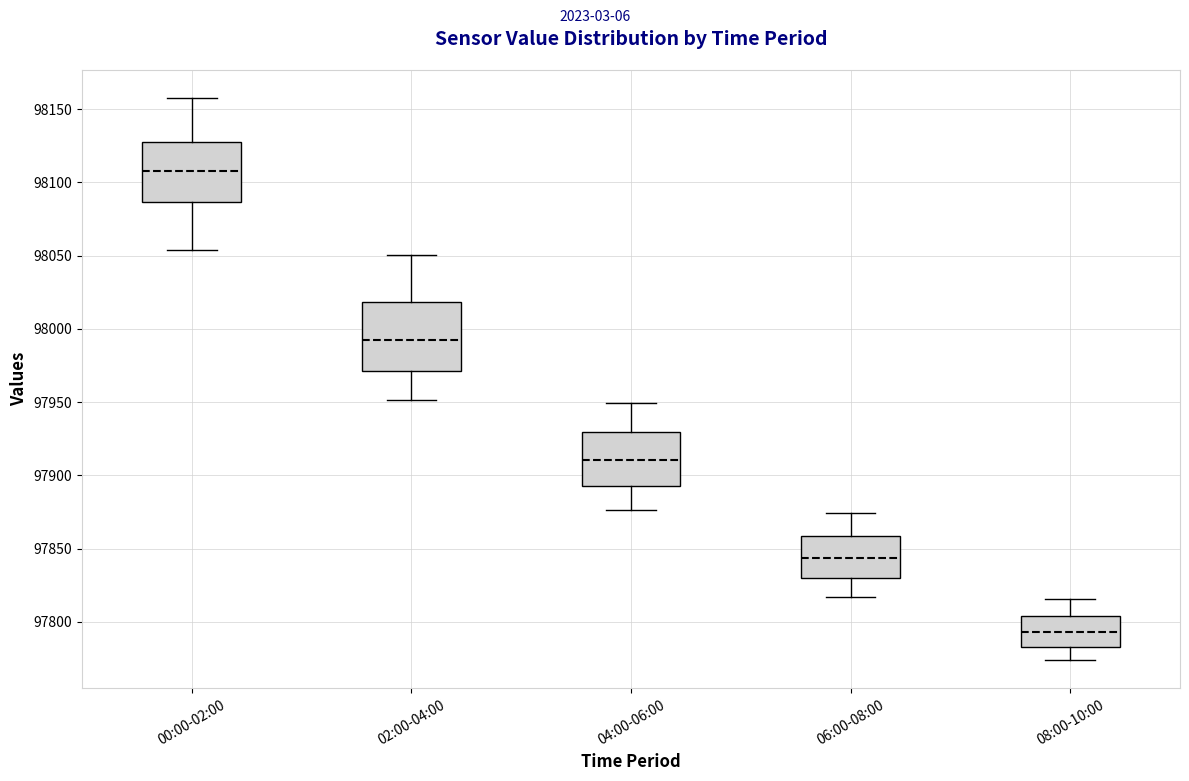

Reading left to right, read every box against the y-axis: the position of its median line, the range the box covers, and the ends of its whiskers. The values are not printed on the chart, so give them approximately, as read against the axis.

00:00-02:00: median 98110, box 98085 to 98125, whiskers 98055 to 98155
02:00-04:00: median 97995, box 97970 to 98020, whiskers 97950 to 98050
04:00-06:00: median 97910, box 97895 to 97930, whiskers 97875 to 97950
06:00-08:00: median 97845, box 97830 to 97860, whiskers 97815 to 97875
08:00-10:00: median 97795, box 97785 to 97805, whiskers 97775 to 97815